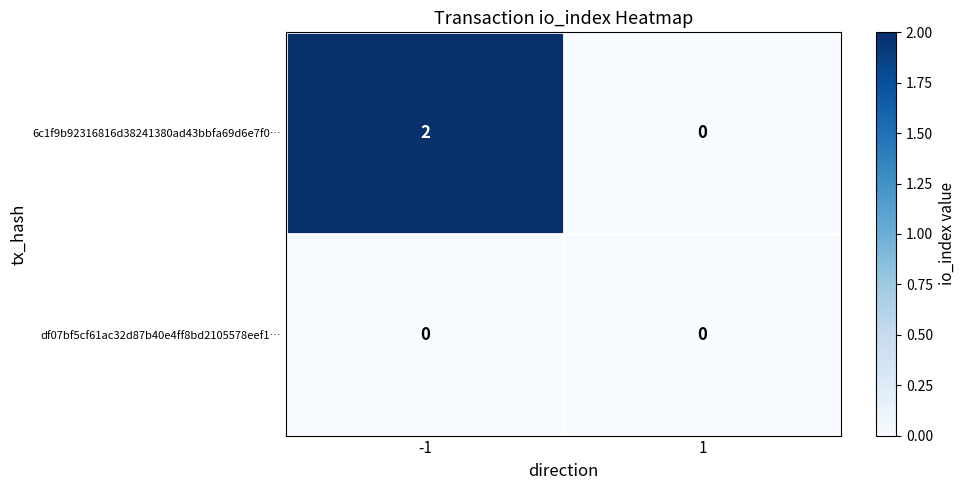

What is the total value across all series at -1?

2